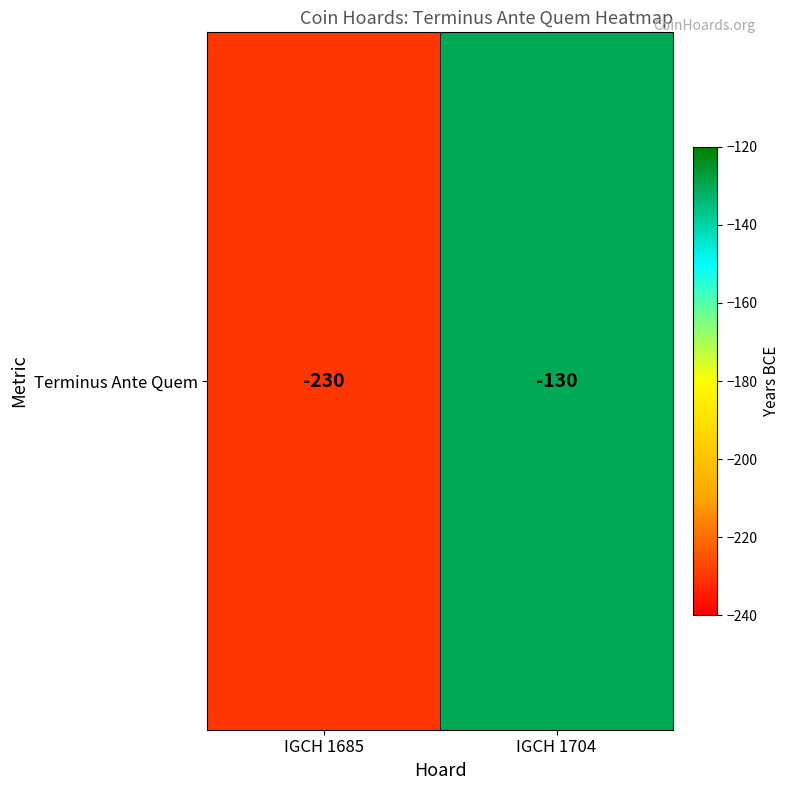

What is the change in value from IGCH 1685 to IGCH 1704?

+100